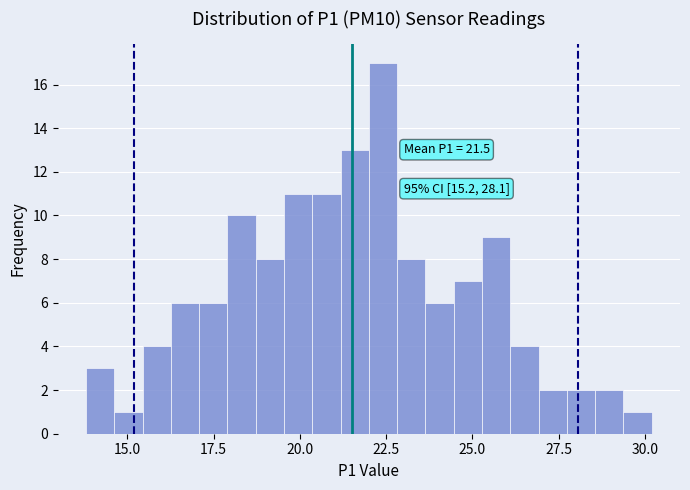

Read against the x-axis, roughly where is the centre of the tallest bar?

22.5